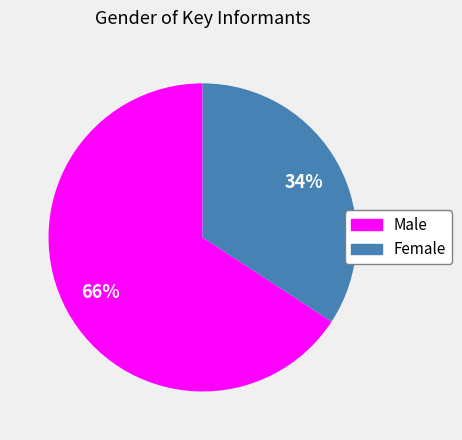

To the nearest percent, what is the average slice percentage?

50%